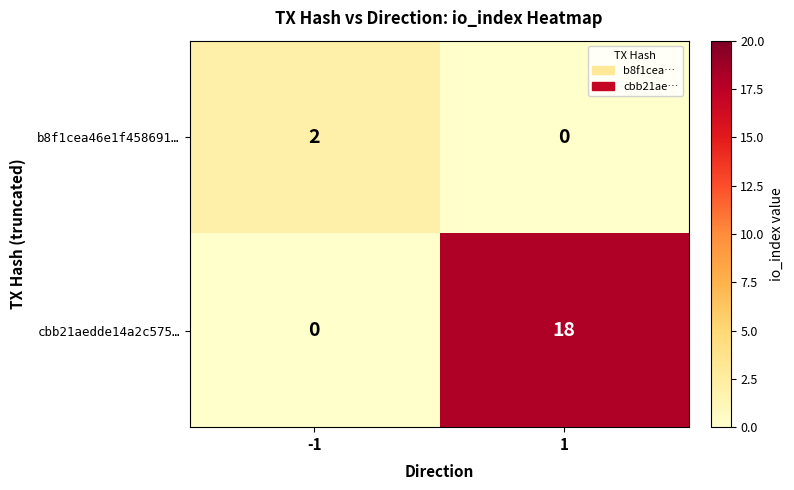

At which category does the chart reach its peak across all series?

1